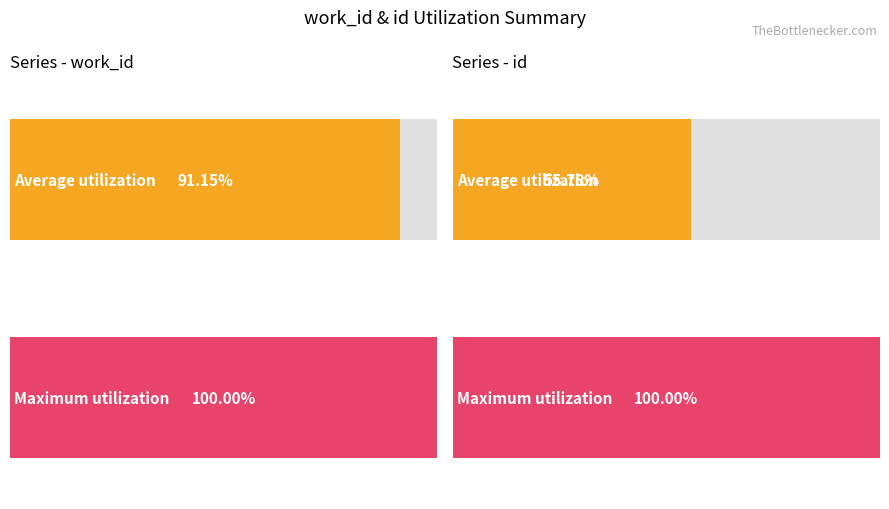

Which series has the widest spread of values?

id